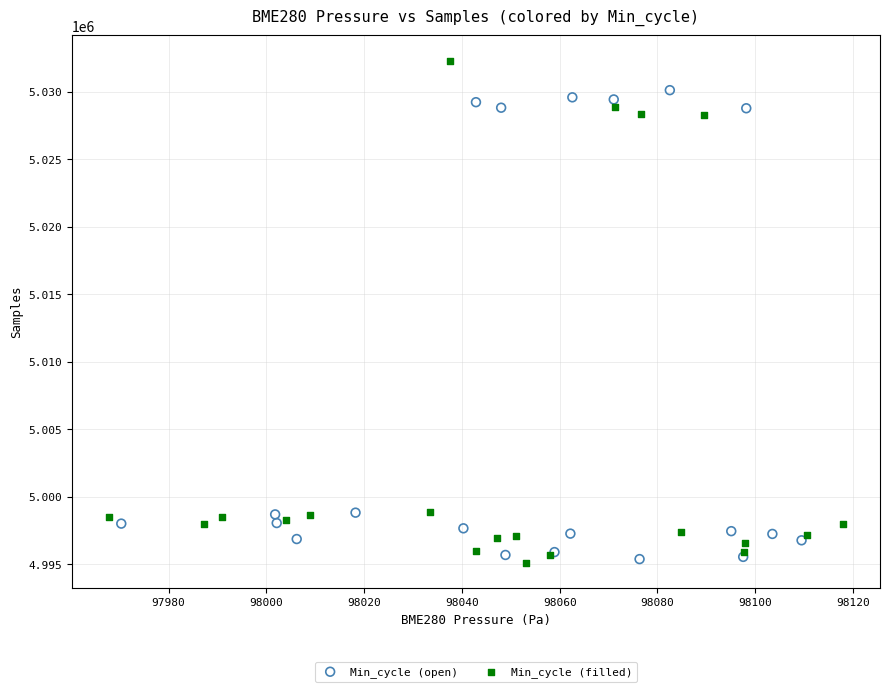

Which series has the largest Y range (max minus min)?

Min_cycle (filled)